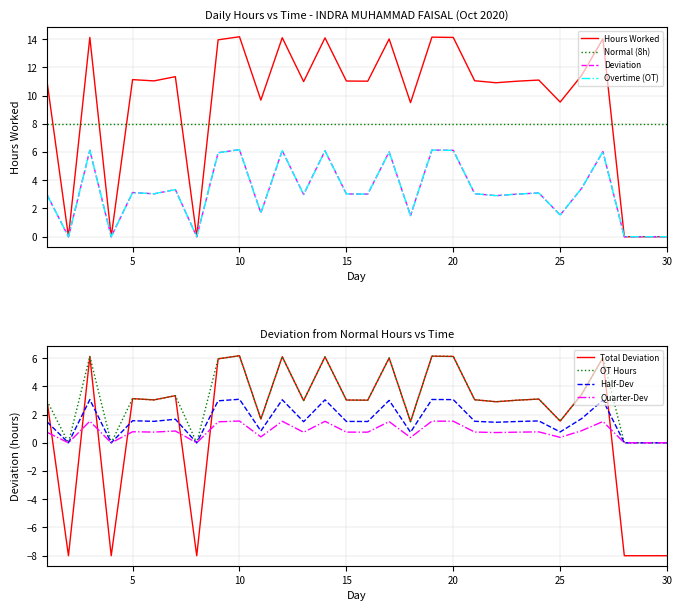

What is the maximum value for Total Deviation?

6.2